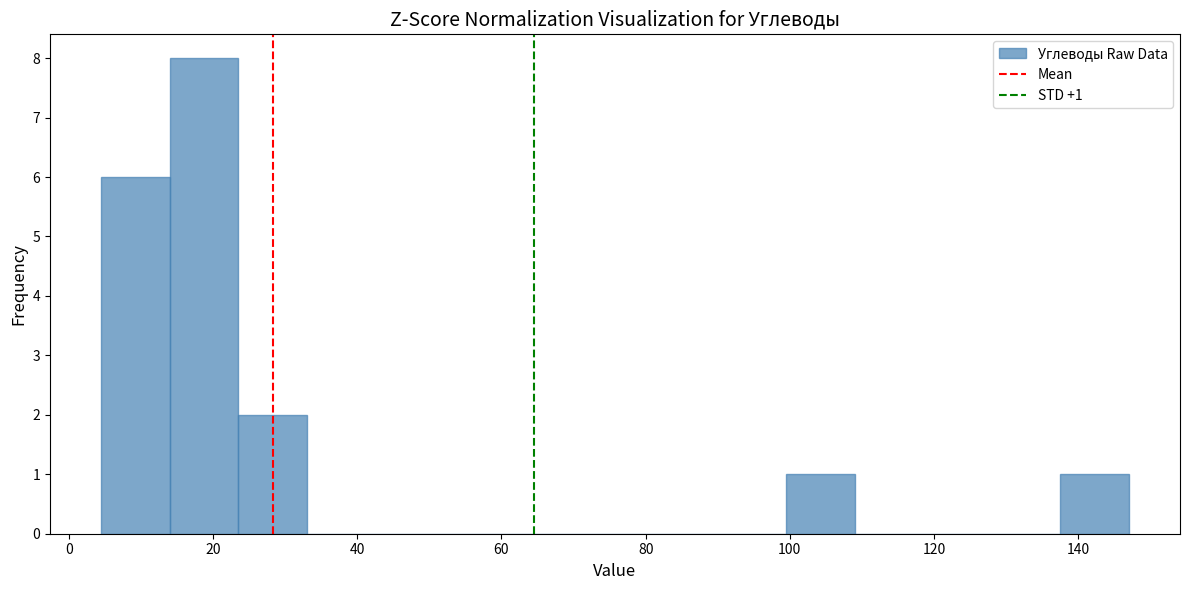

Which range on the x-axis has the tallest bar?

14.0 to 23.5